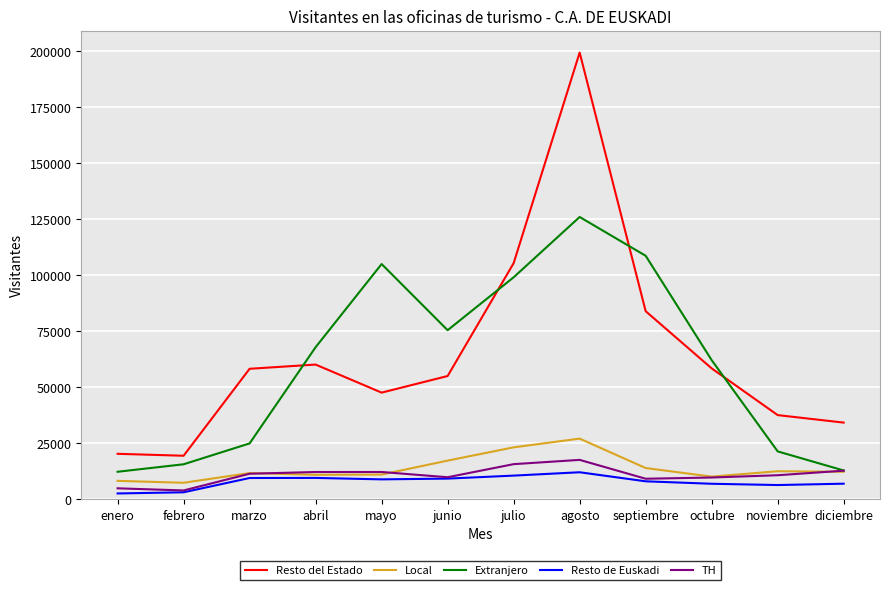

What value does the Local series have at julio?

23197